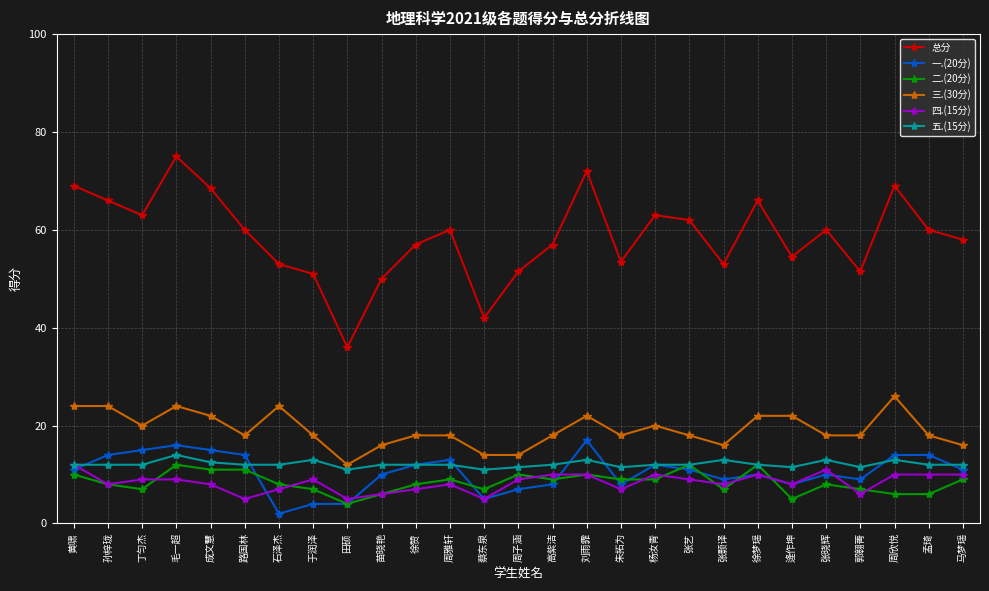

Which series has the largest range (max minus min)?

总分